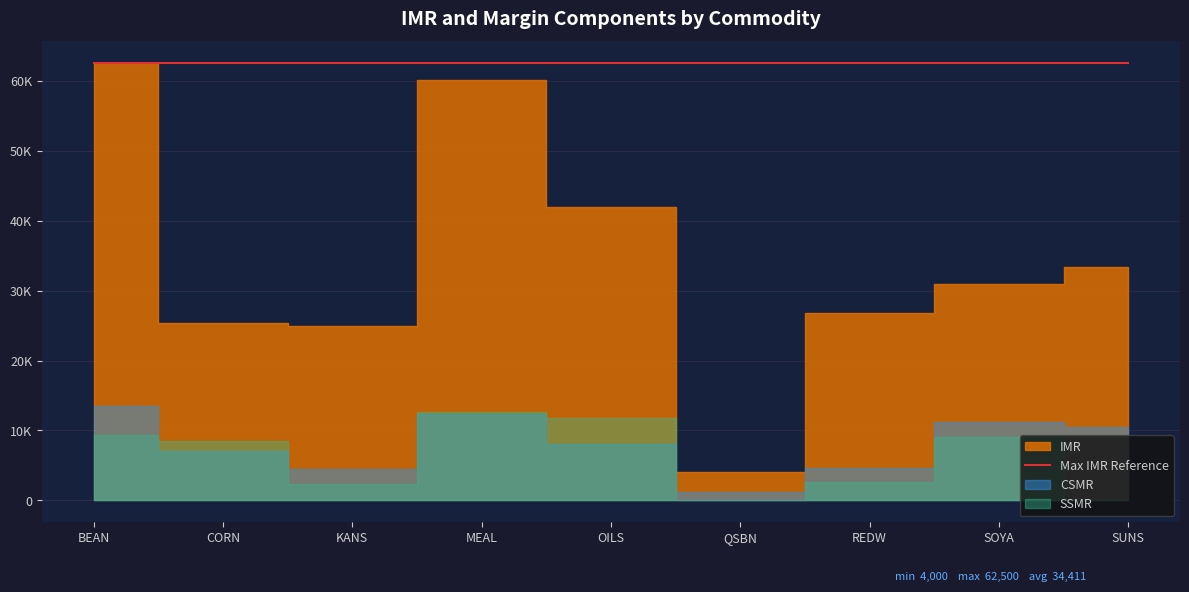

True or false: SSMR has more than 0 points higher than both neighbors.

True